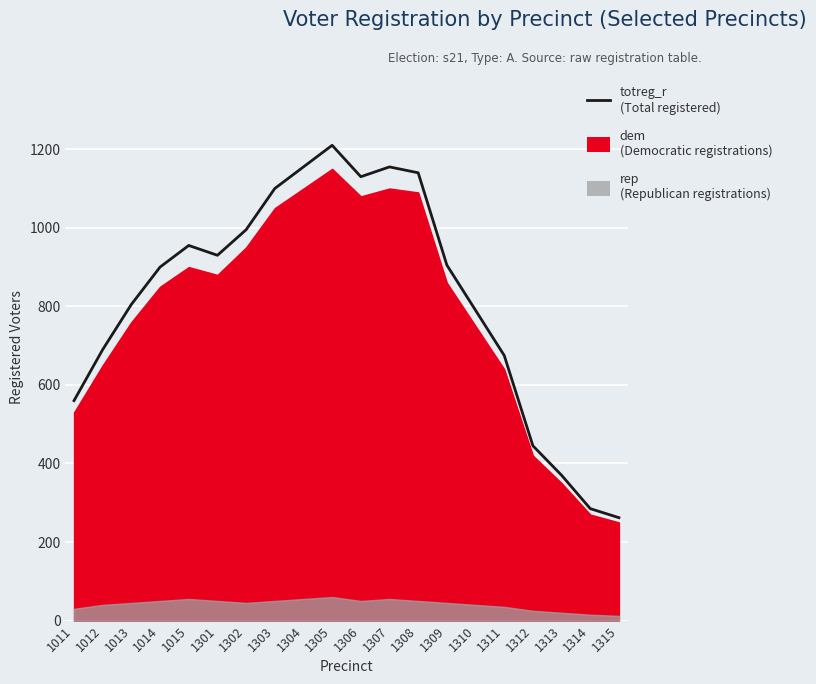

What is the change in value from 1011 to 1301?

+370